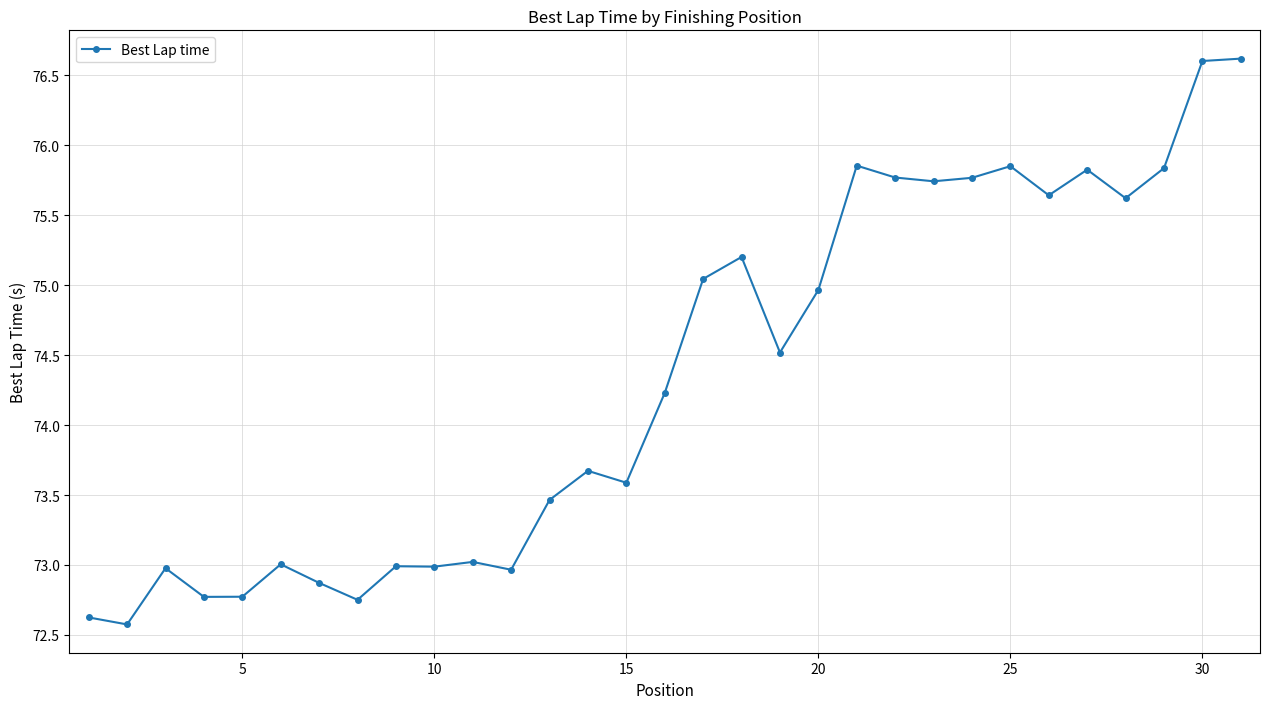

What is the minimum value shown in the chart?

72.6